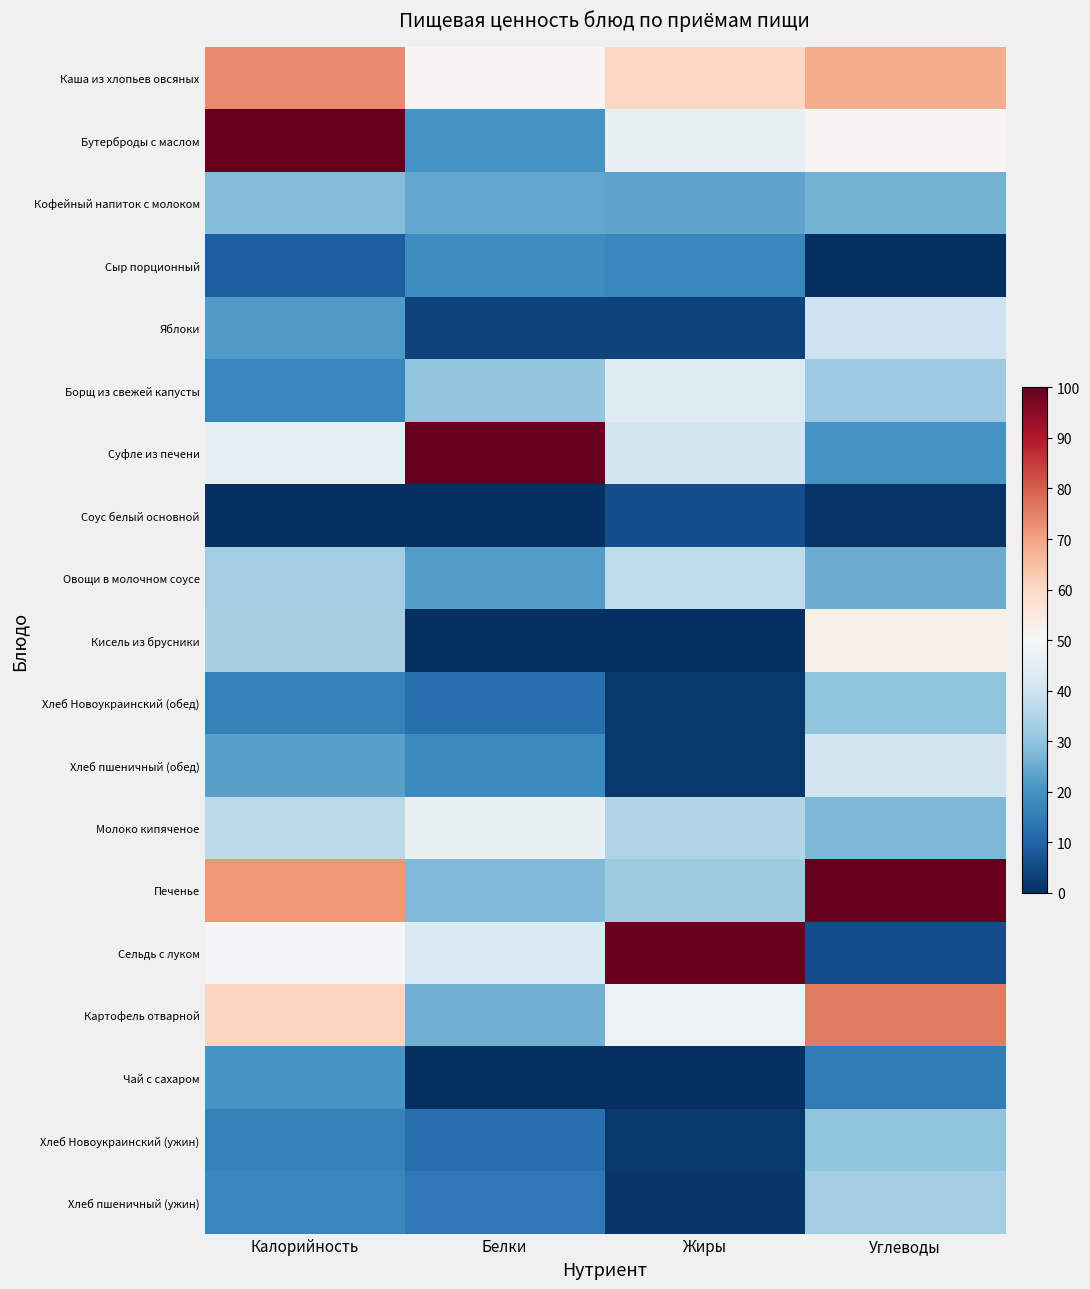

What is the total value across all series at Жиры?

499.6